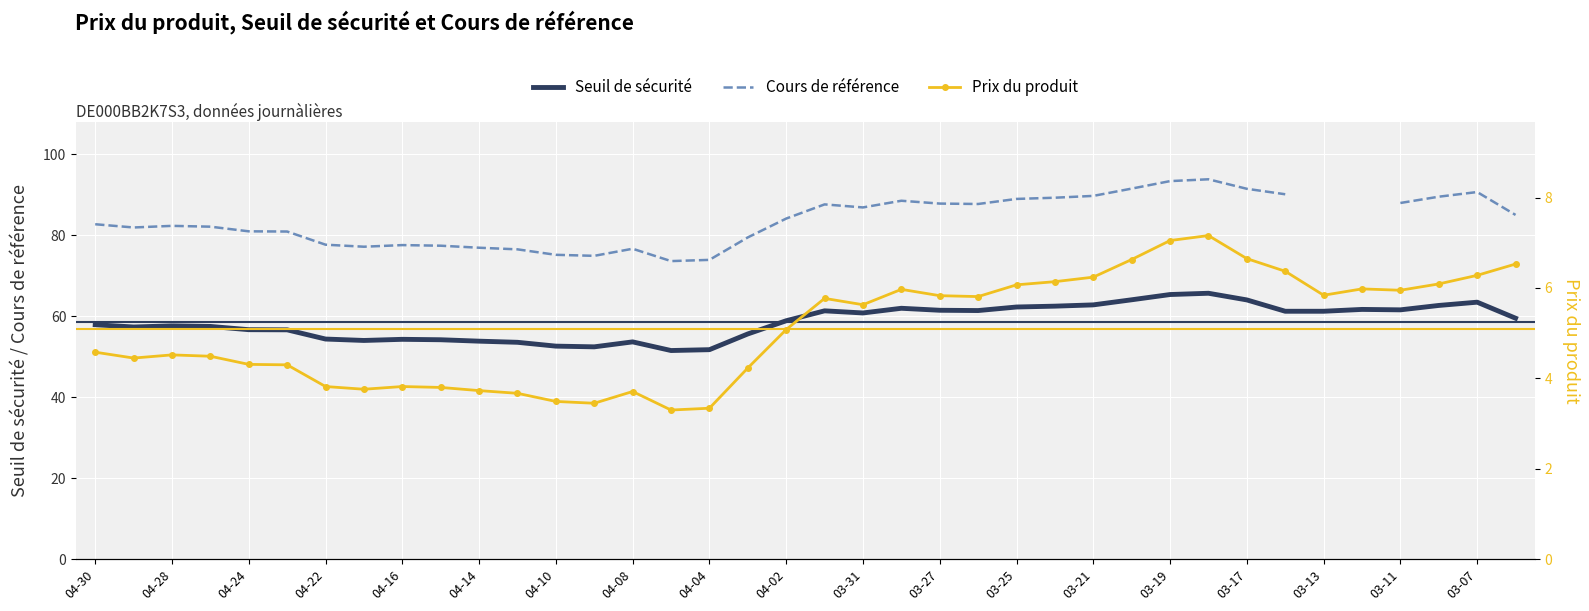

What is the minimum value for Seuil de sécurité?

51.5